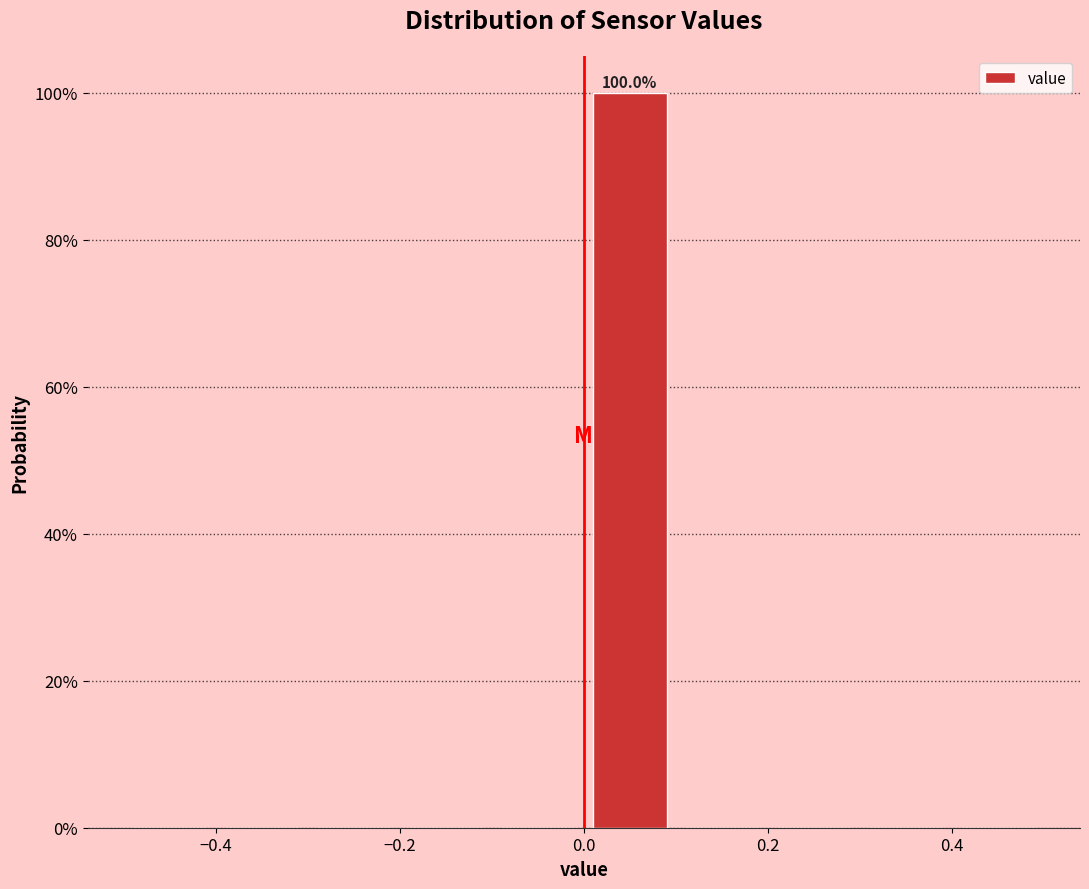

Which range on the x-axis has the tallest bar?

0.0 to 0.1